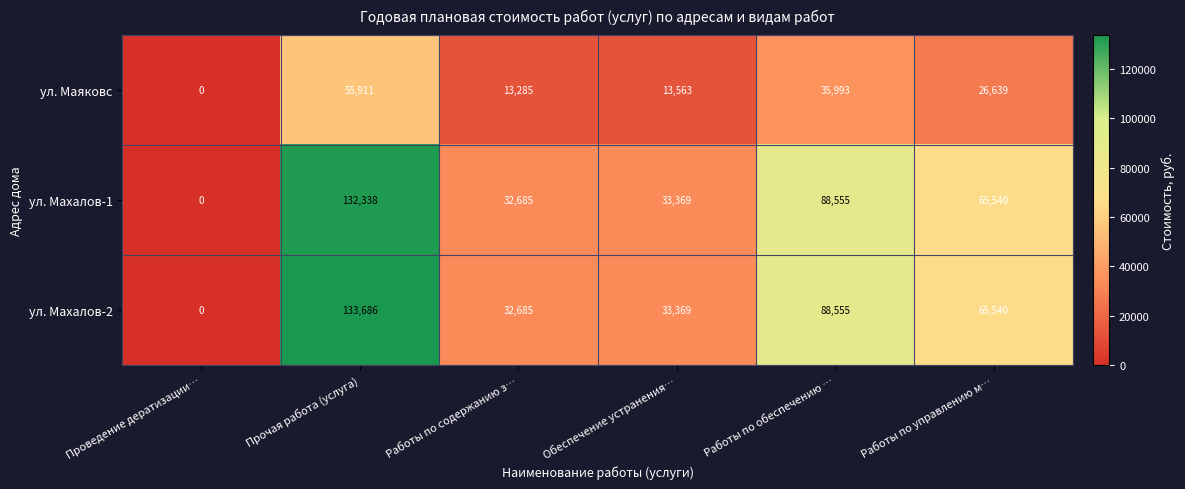

At how many categories does at least one series exceed 131873?

1